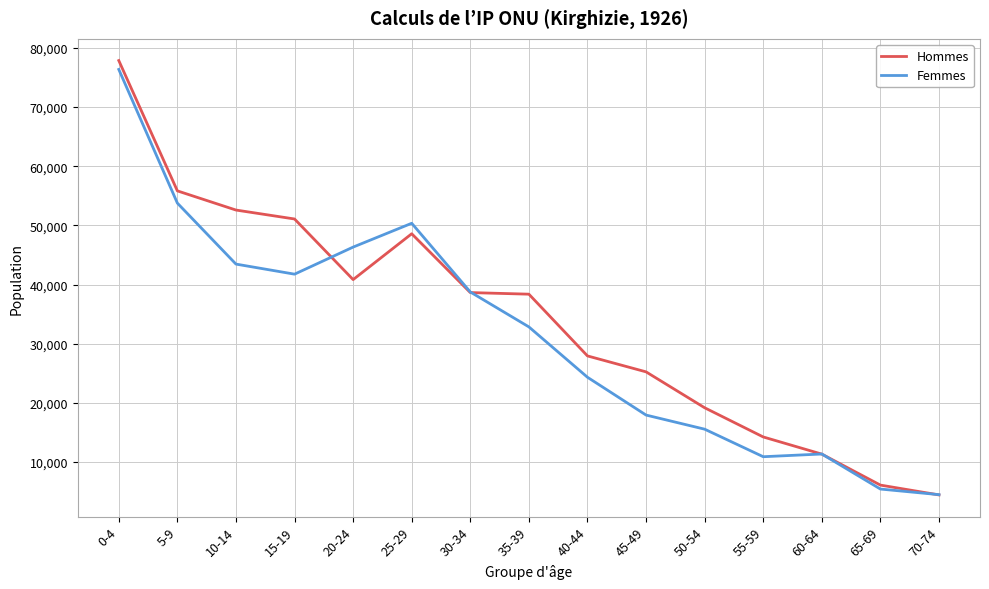

Which series has the largest total across all categories?

Hommes